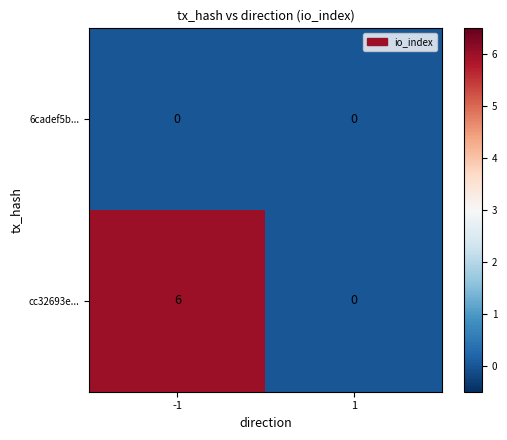

Which series changed the most between -1 and 1?

cc32693e...